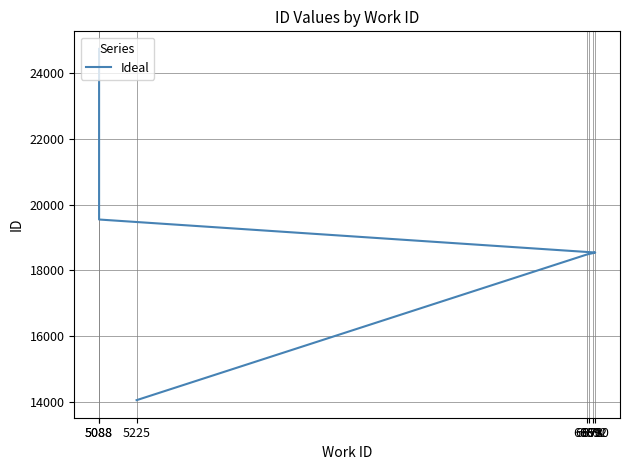

Which category has the highest value across all series?

5088